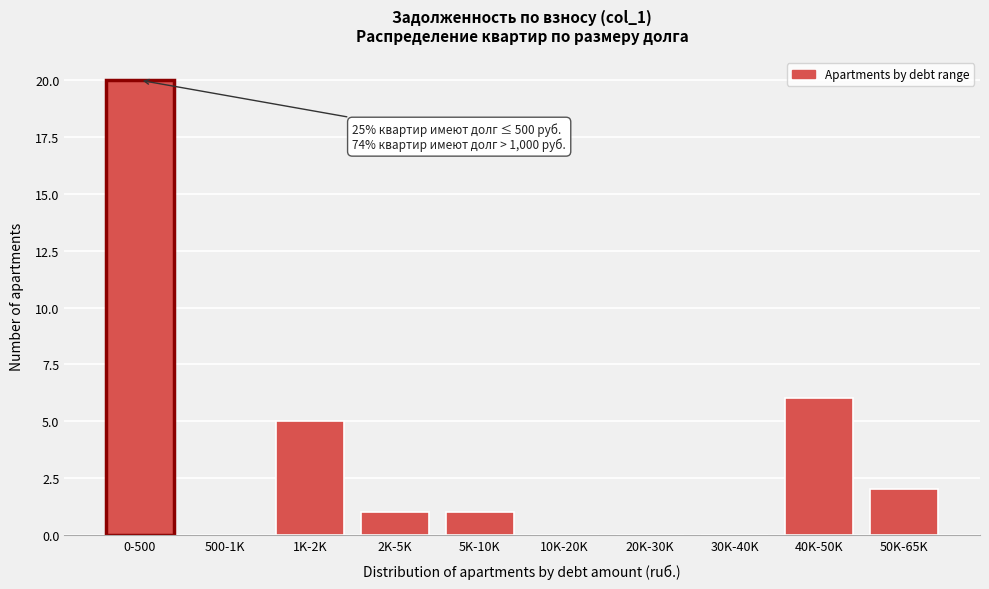

Reading left to right, list all the values displayed in this chart.

0-500=20	500-1K=0	1K-2K=5	2K-5K=1	5K-10K=1	10K-20K=0	20K-30K=0	30K-40K=0	40K-50K=6	50K-65K=2